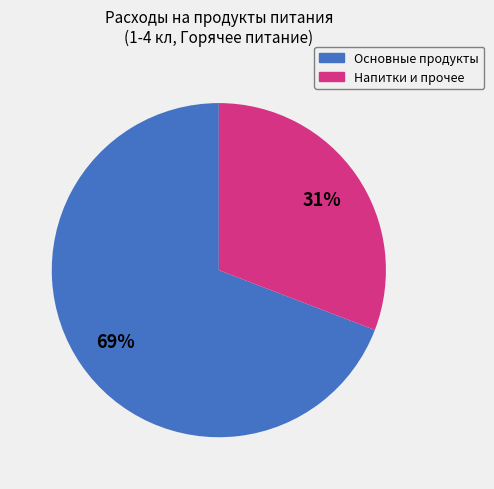

Count the number of slices in the pie.

2